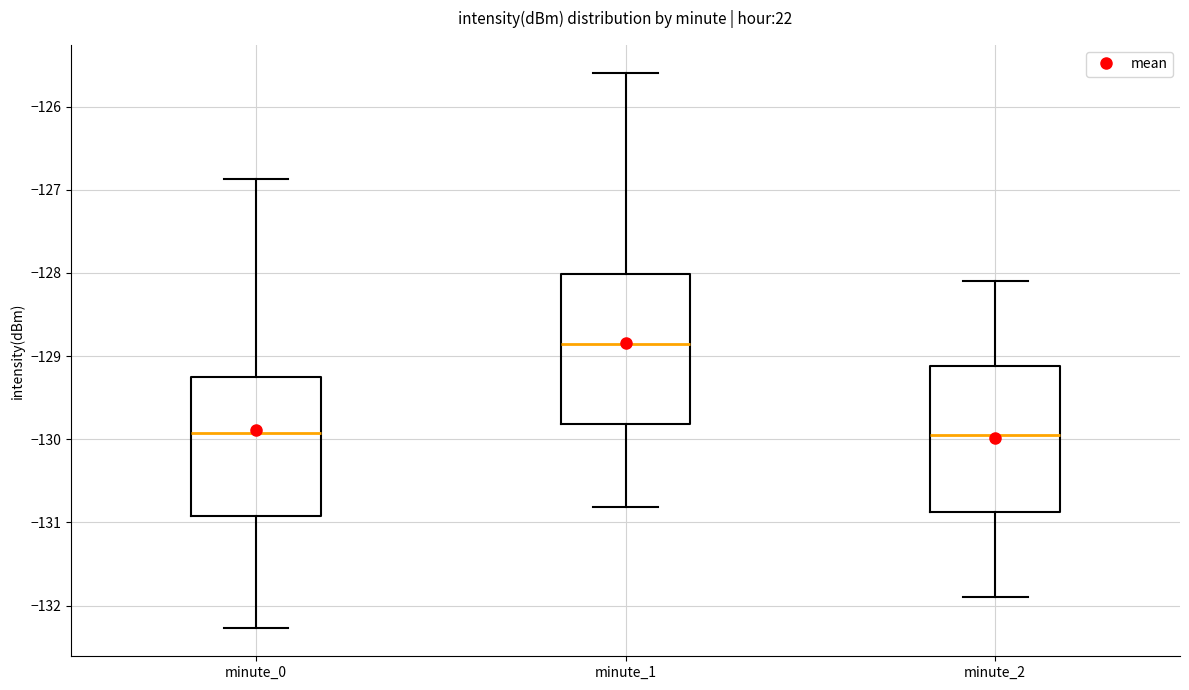

Where is the lower edge of the box for minute_1 on the y-axis? The values are not printed on the chart, so give them approximately, as read against the axis.

-129.8